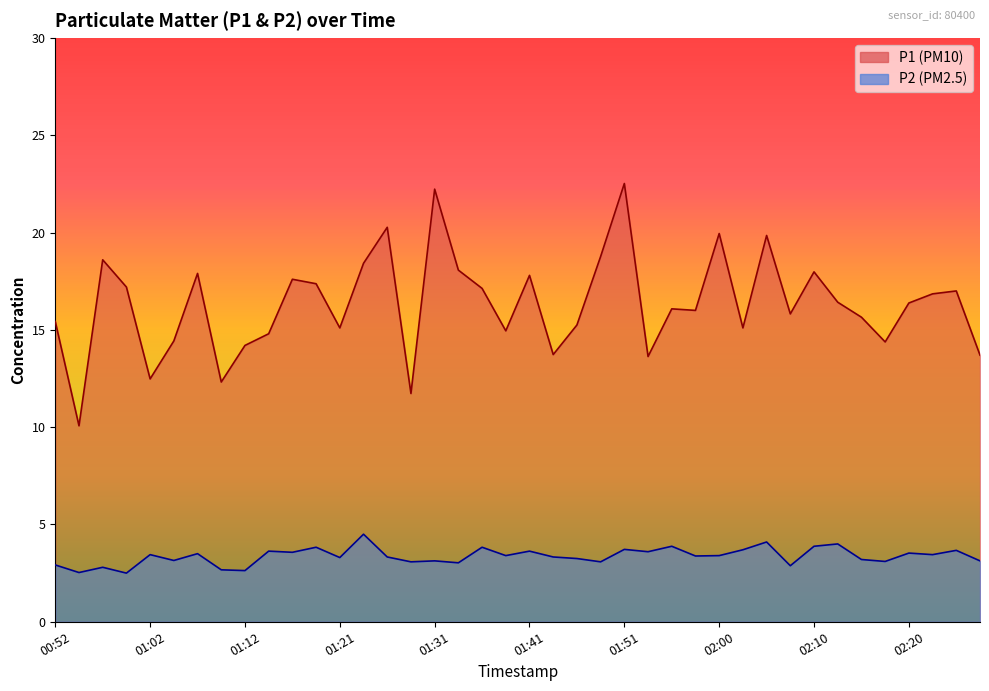

Which series has the largest total across all categories?

P1